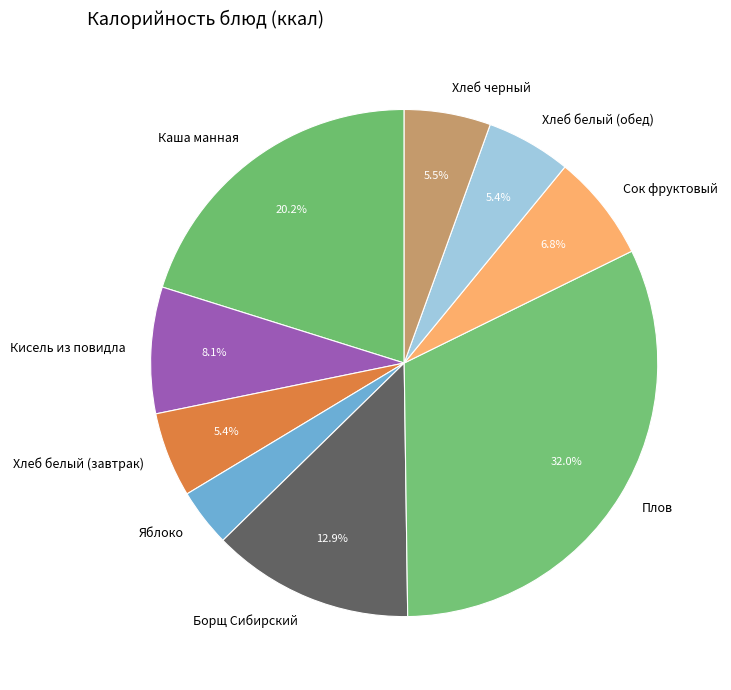

Is it true that Яблоко is 4% of the pie?

True